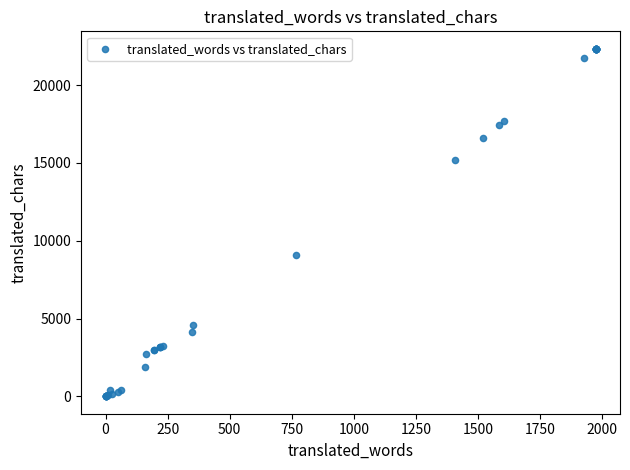

What Y value in the scatter plot is closest to 11170?

9111